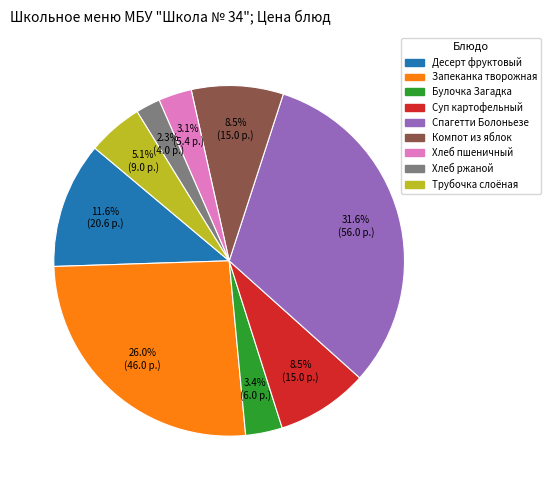

Does any single category account for the majority?

No